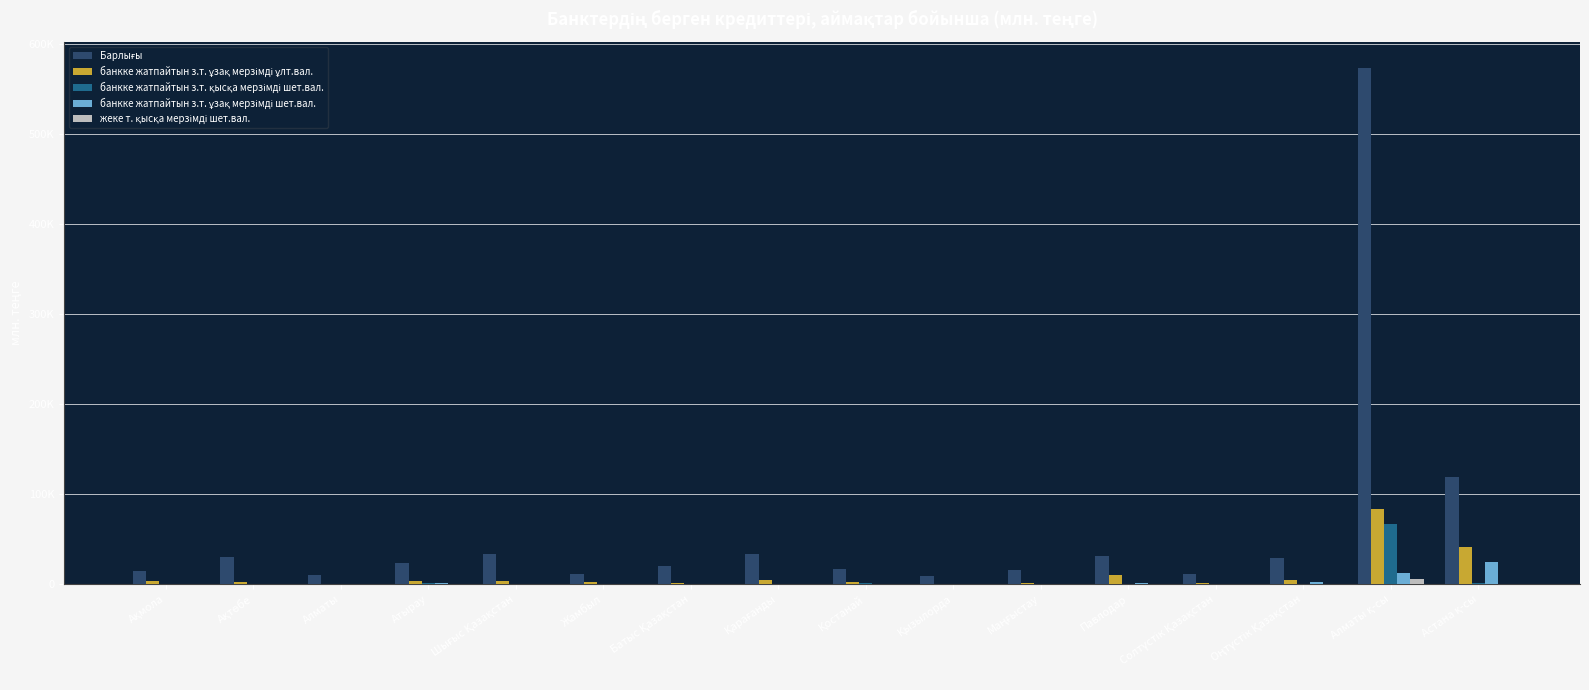

Are the bars horizontal?

No